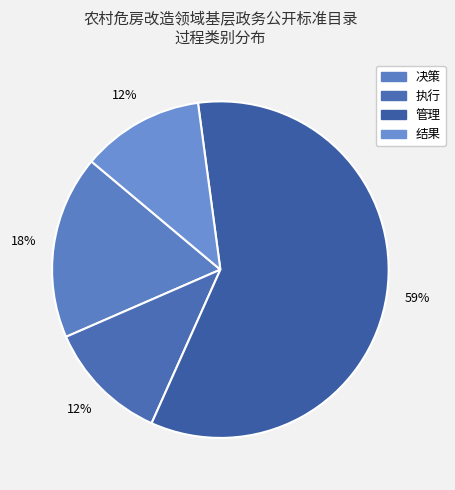

Does 决策 represent more than half of the total?

No